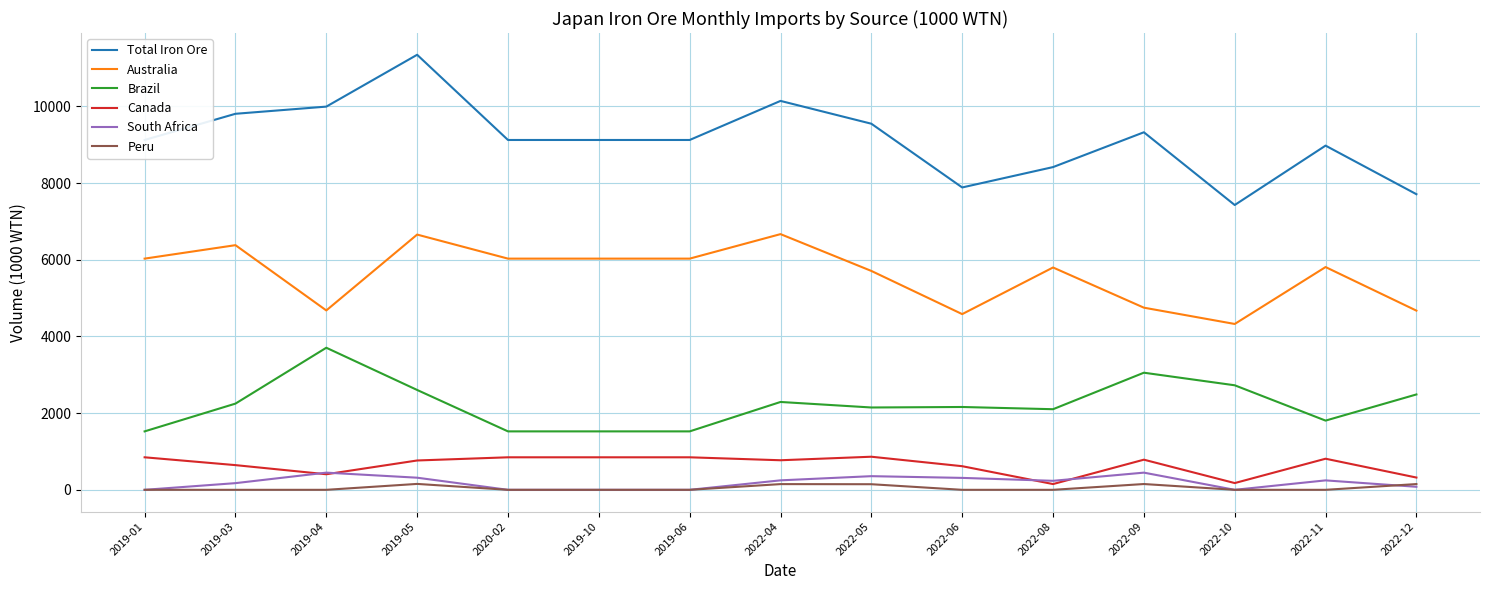

Which series has the largest total across all categories?

Total Iron Ore